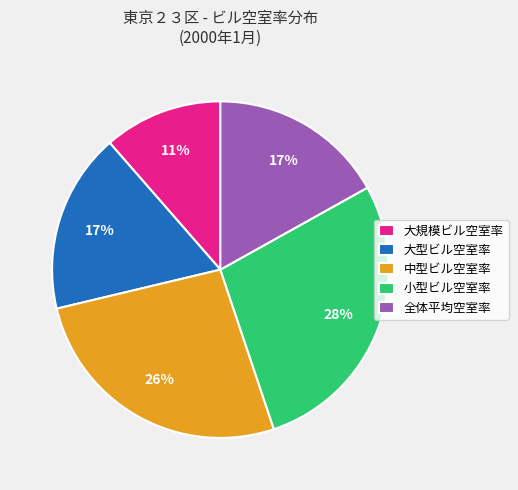

What percentage is the 大規模ビル空室率 slice, to the nearest percent?

11%